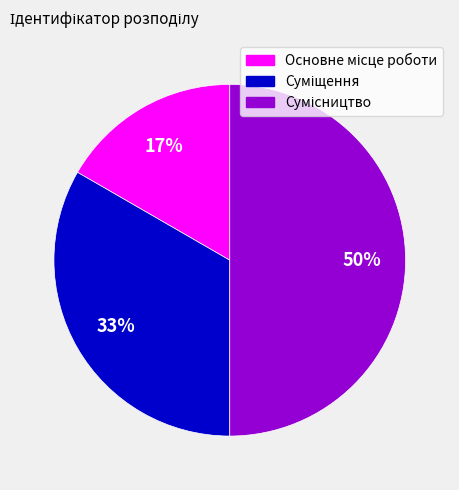

To the nearest percent, what is the average slice percentage?

33%